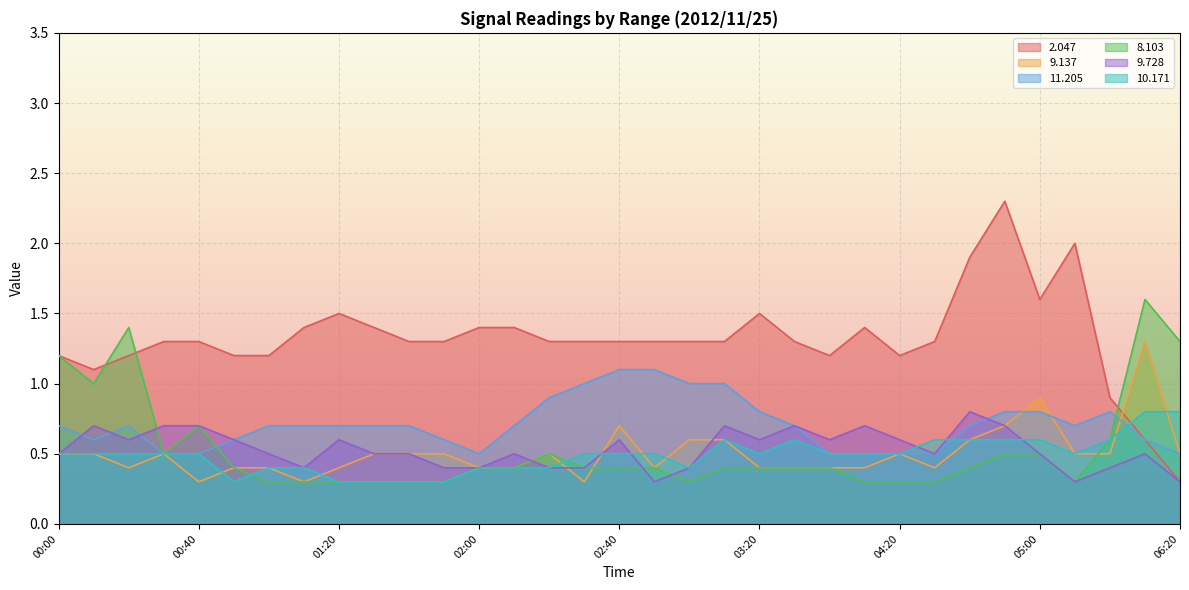

At which category is the sum across all series the highest?

04:50